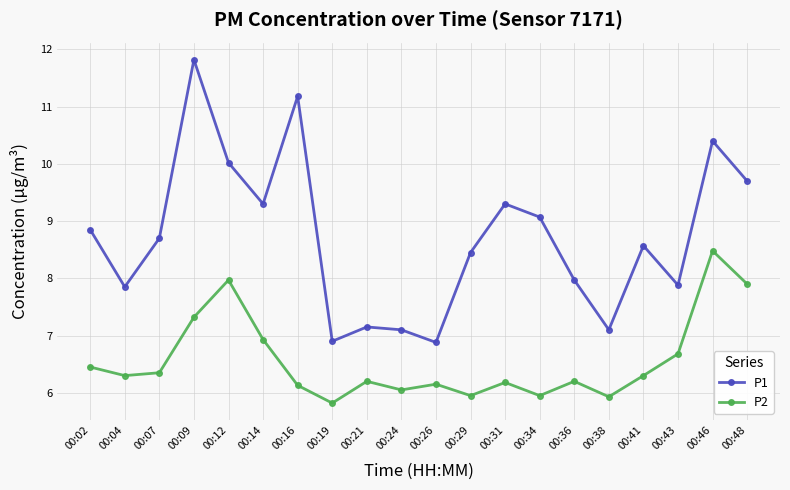

What value does the P2 series have at 00:16?

6.1